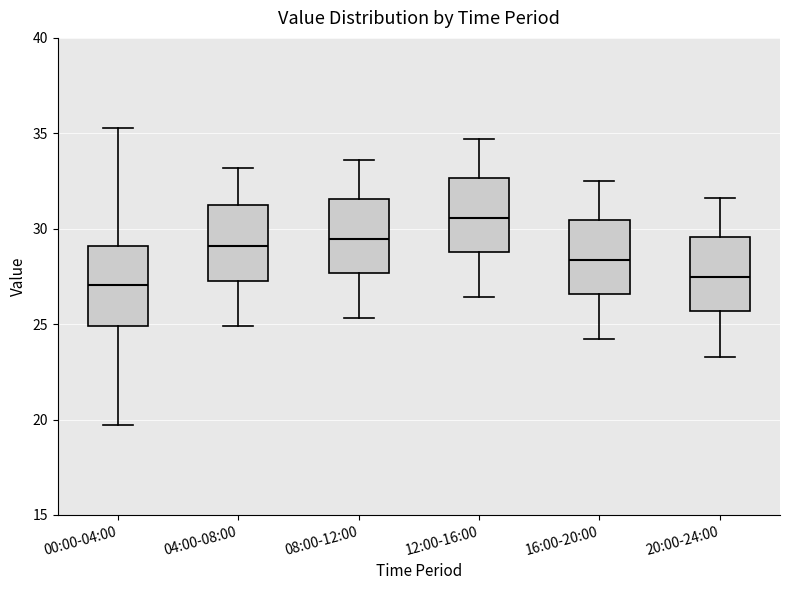

Which box has the highest median line?

12:00-16:00